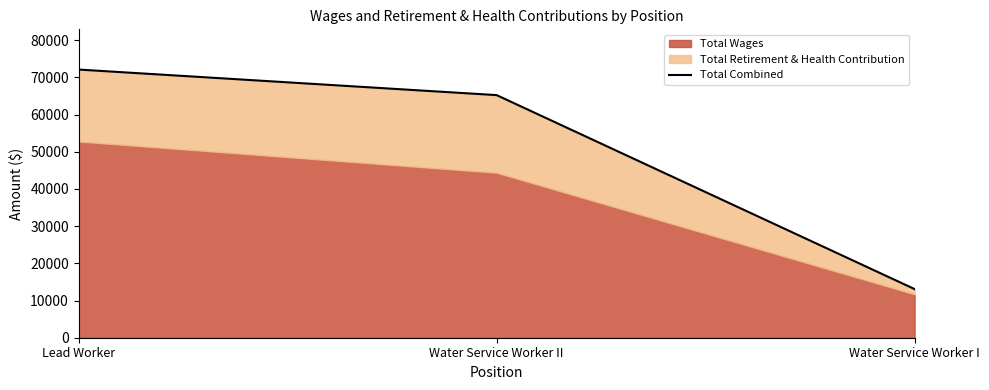

What is the difference between the maximum and second lowest values?

6876